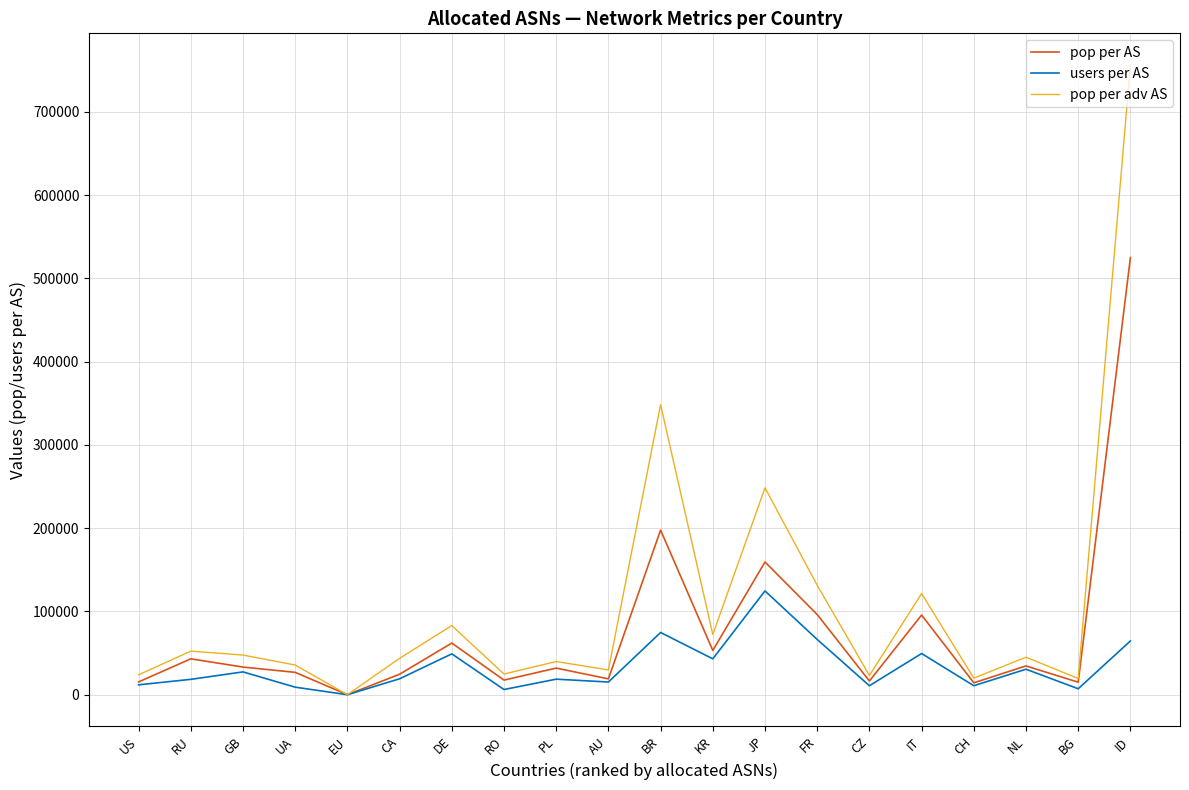

What is the difference between the maximum and minimum values in the pop per adv AS series?

756583